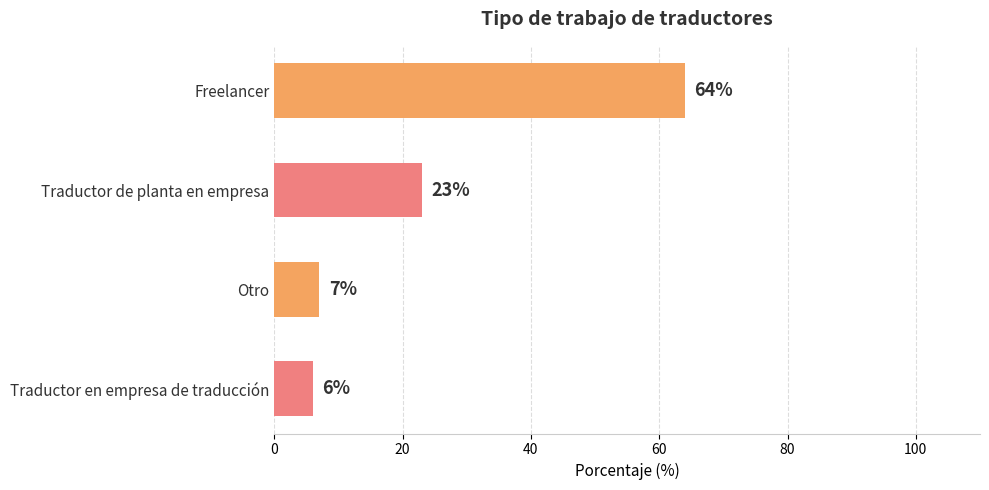

List the labels in order of value, smallest first.

Traductor en empresa de traducción, Otro, Traductor de planta en empresa, Freelancer